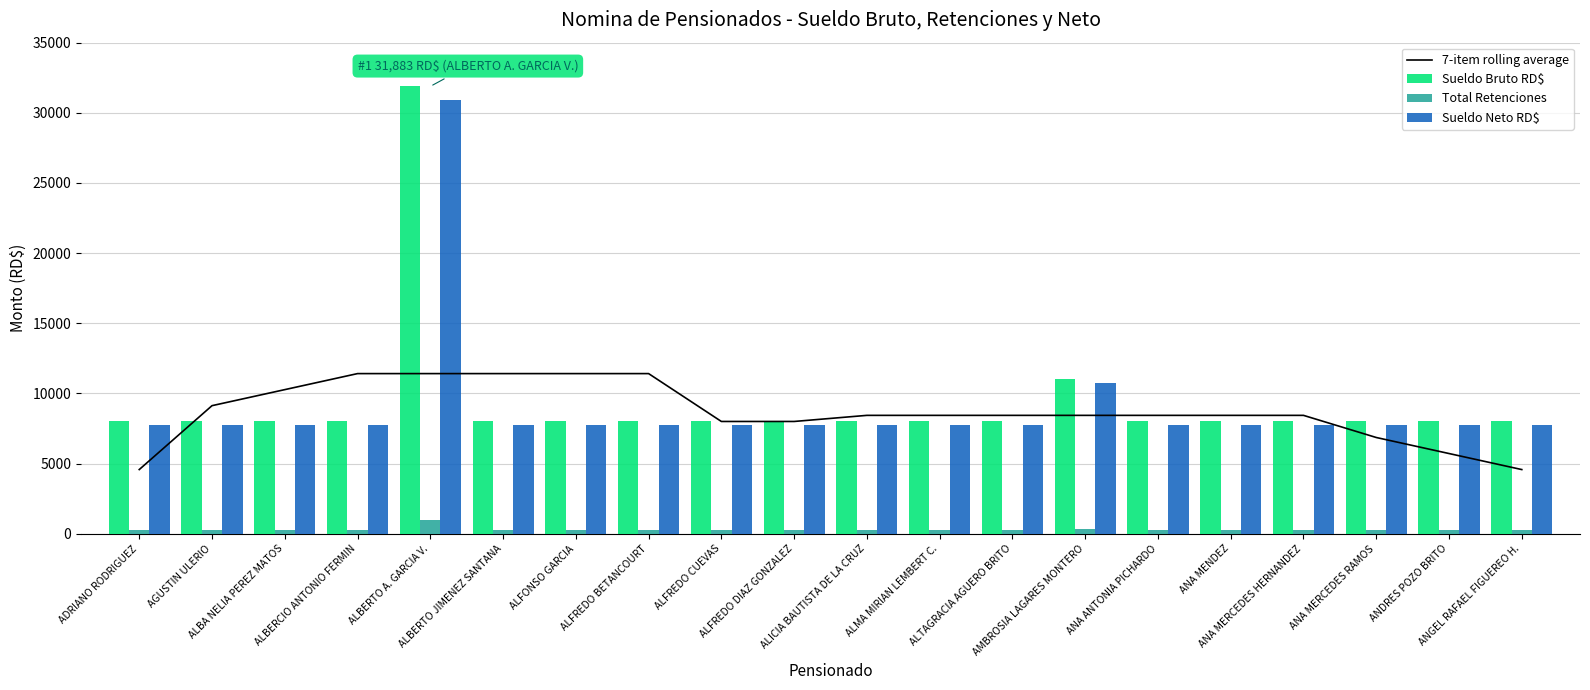

What is the total value across all series at ANA MERCEDES RAMOS?

22857.1